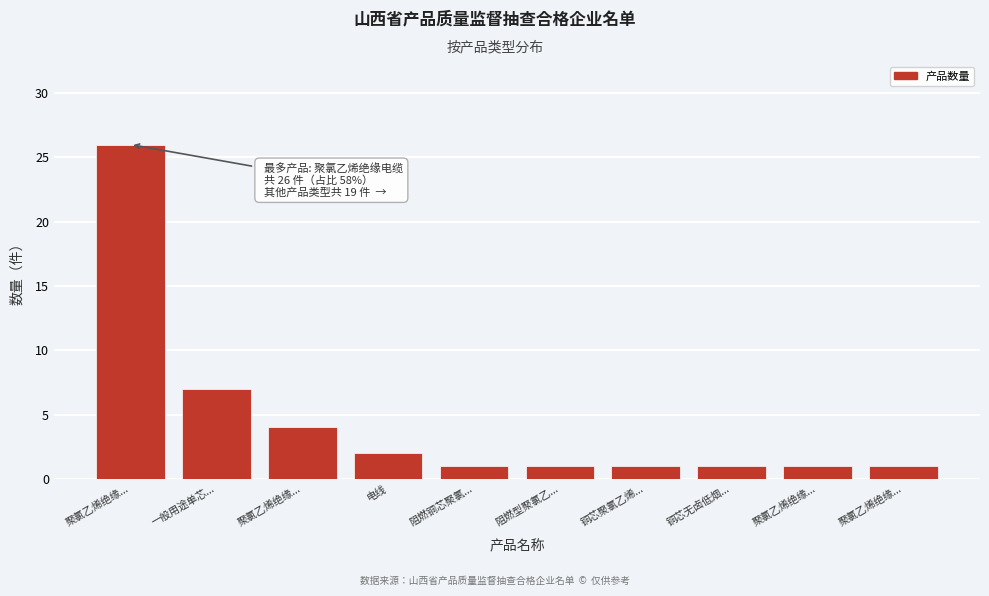

How many categories are shown in the chart?

10